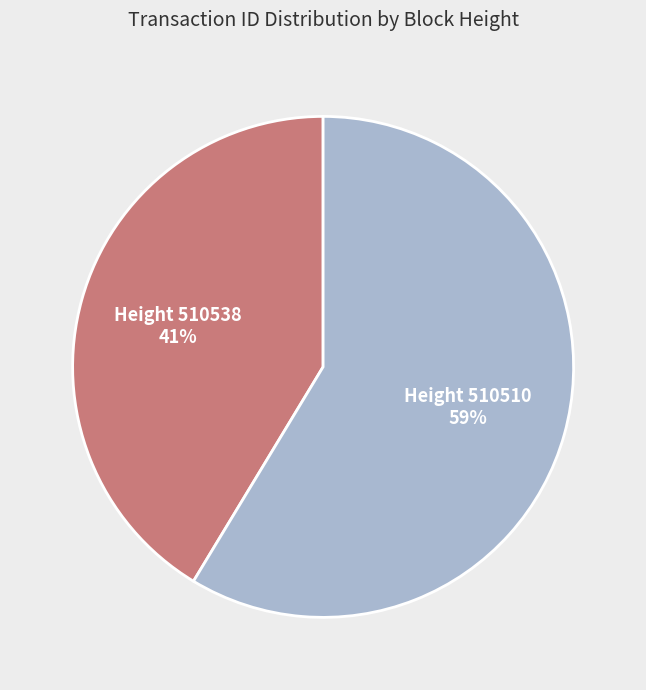

To the nearest percent, what is the combined percentage of Height 510538 and Height 510510?

100%